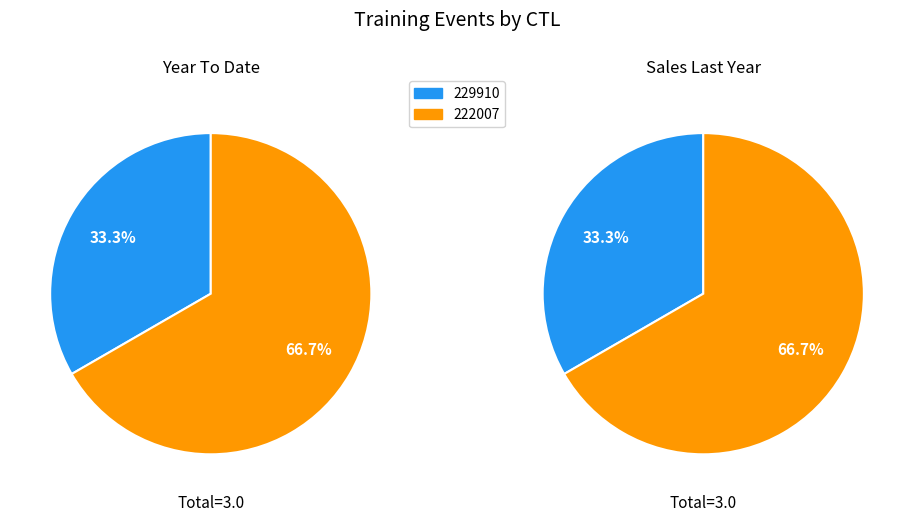

To the nearest percent, what portion does 222007 represent?

67%